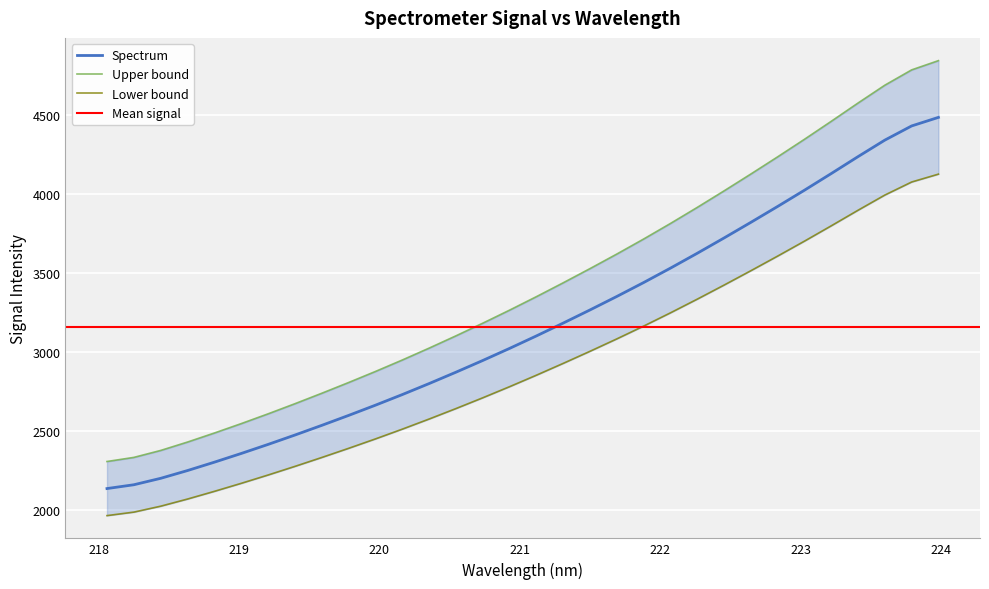

What is the difference between the values at 223.7895 and 223.9802?

54.1